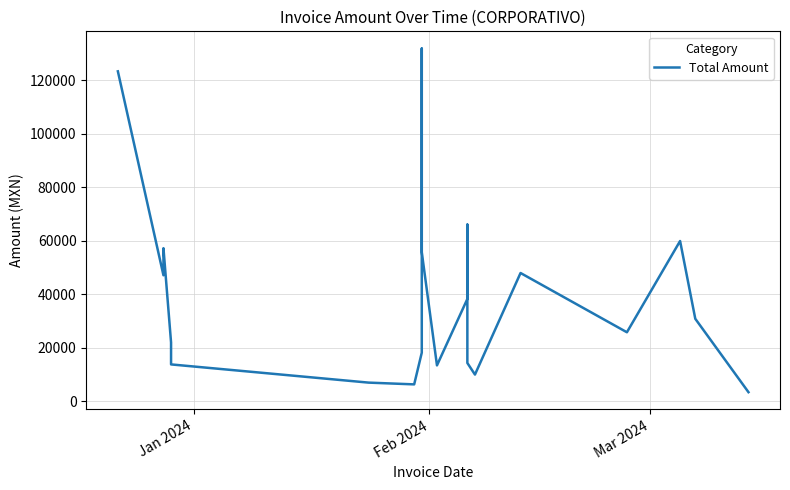

Reading right to left, extract all data points from this chart.

3329.0	30768.9	59846.2	25725.0	47886.0	9907.2	14241.6	65979.2	38184.0	13347.2	55659.2	131820.8	18094.4	6240.8	6900.0	13704.9	21940.5	57161.7	47032.0	123288.4